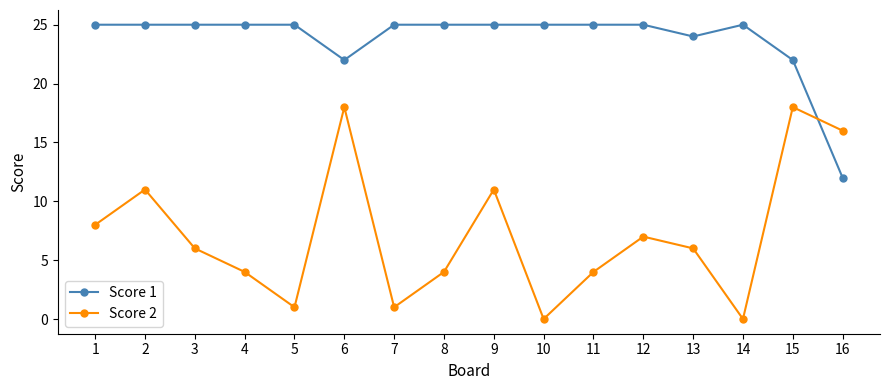

How many lines are shown in the chart?

2